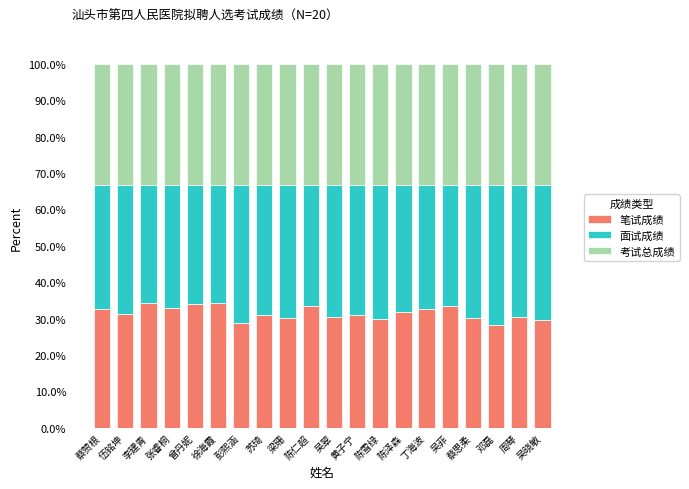

What is the lowest value of the 笔试成绩 series?

28.1